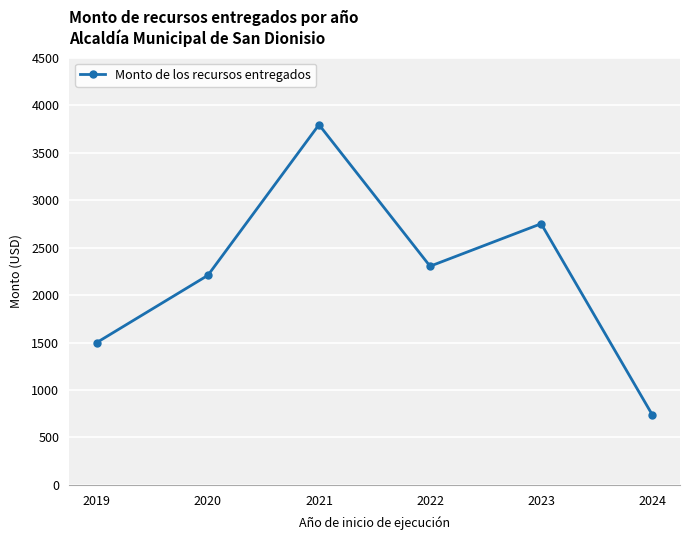

What is the maximum value shown in the chart?

3793.0